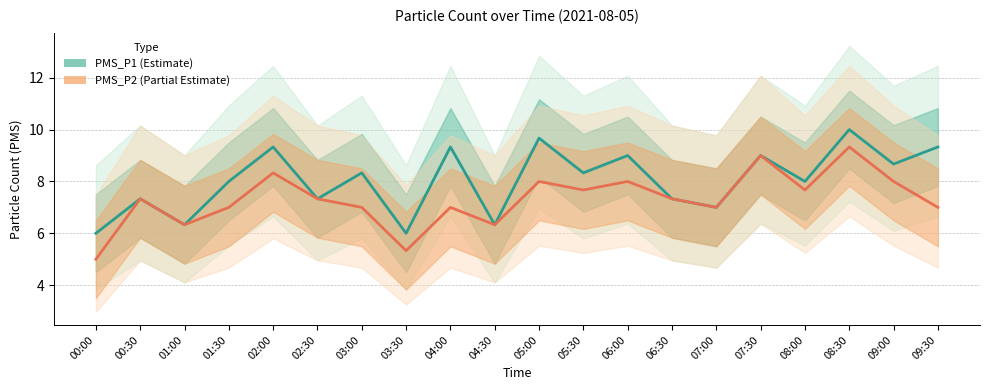

True or false: PMS_P1 (Estimate) has a value of 6.0 at 03:30.

True